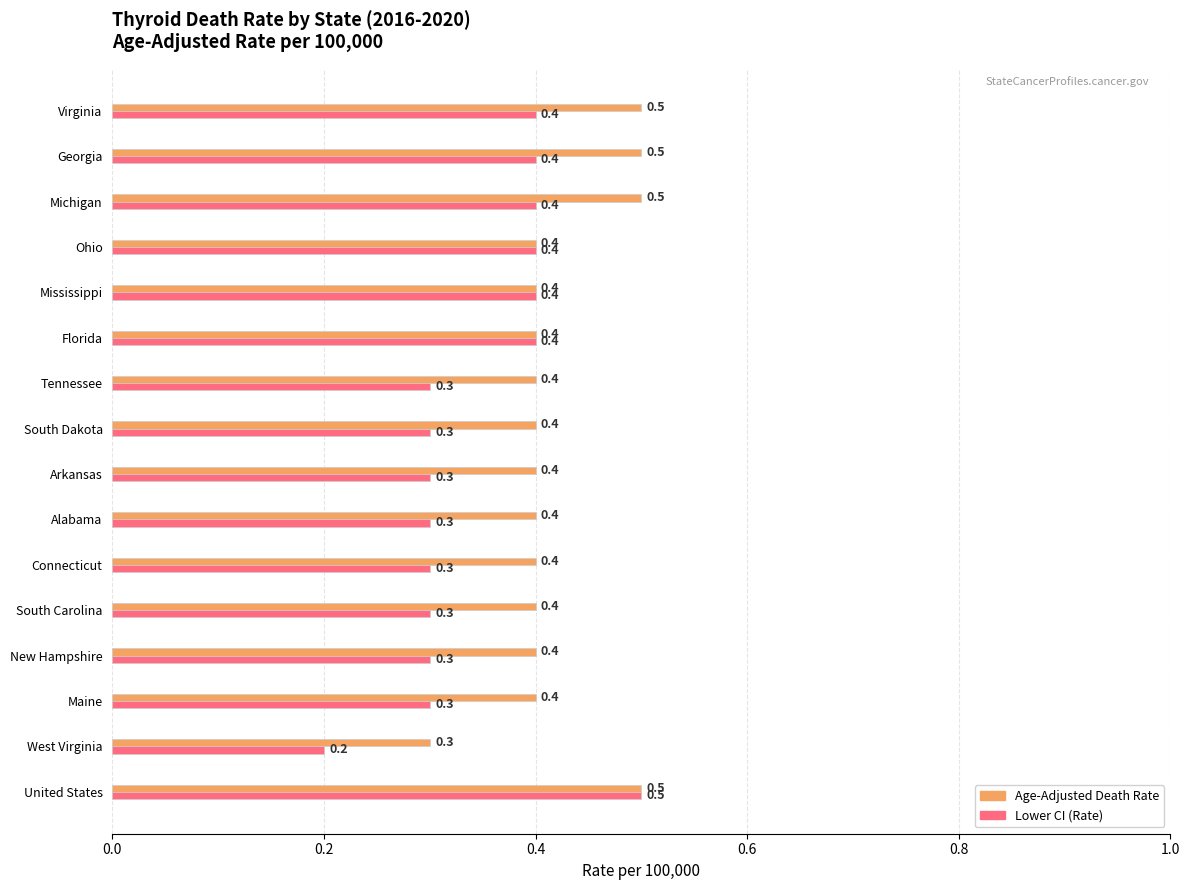

The Lower CI (Rate) series shows 0.6 at Mississippi. True or false?

False